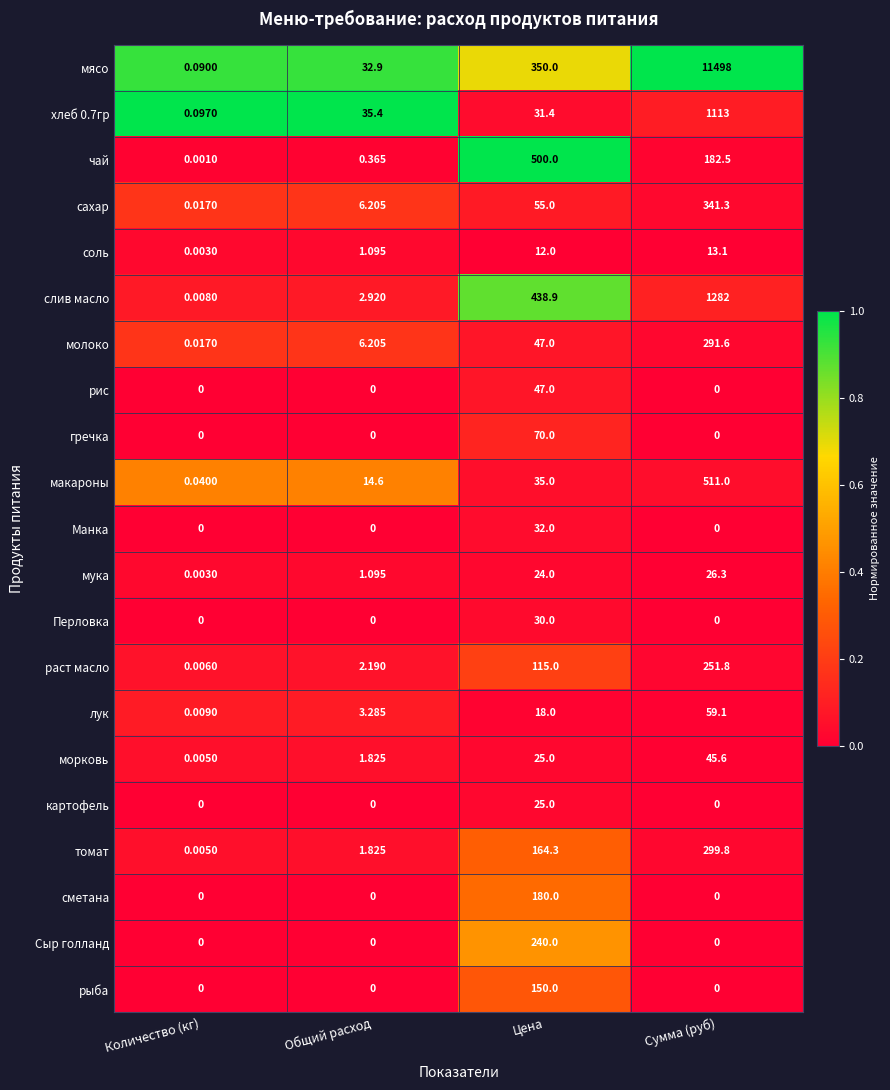

At which category is the sum across all series the highest?

Сумма (руб)